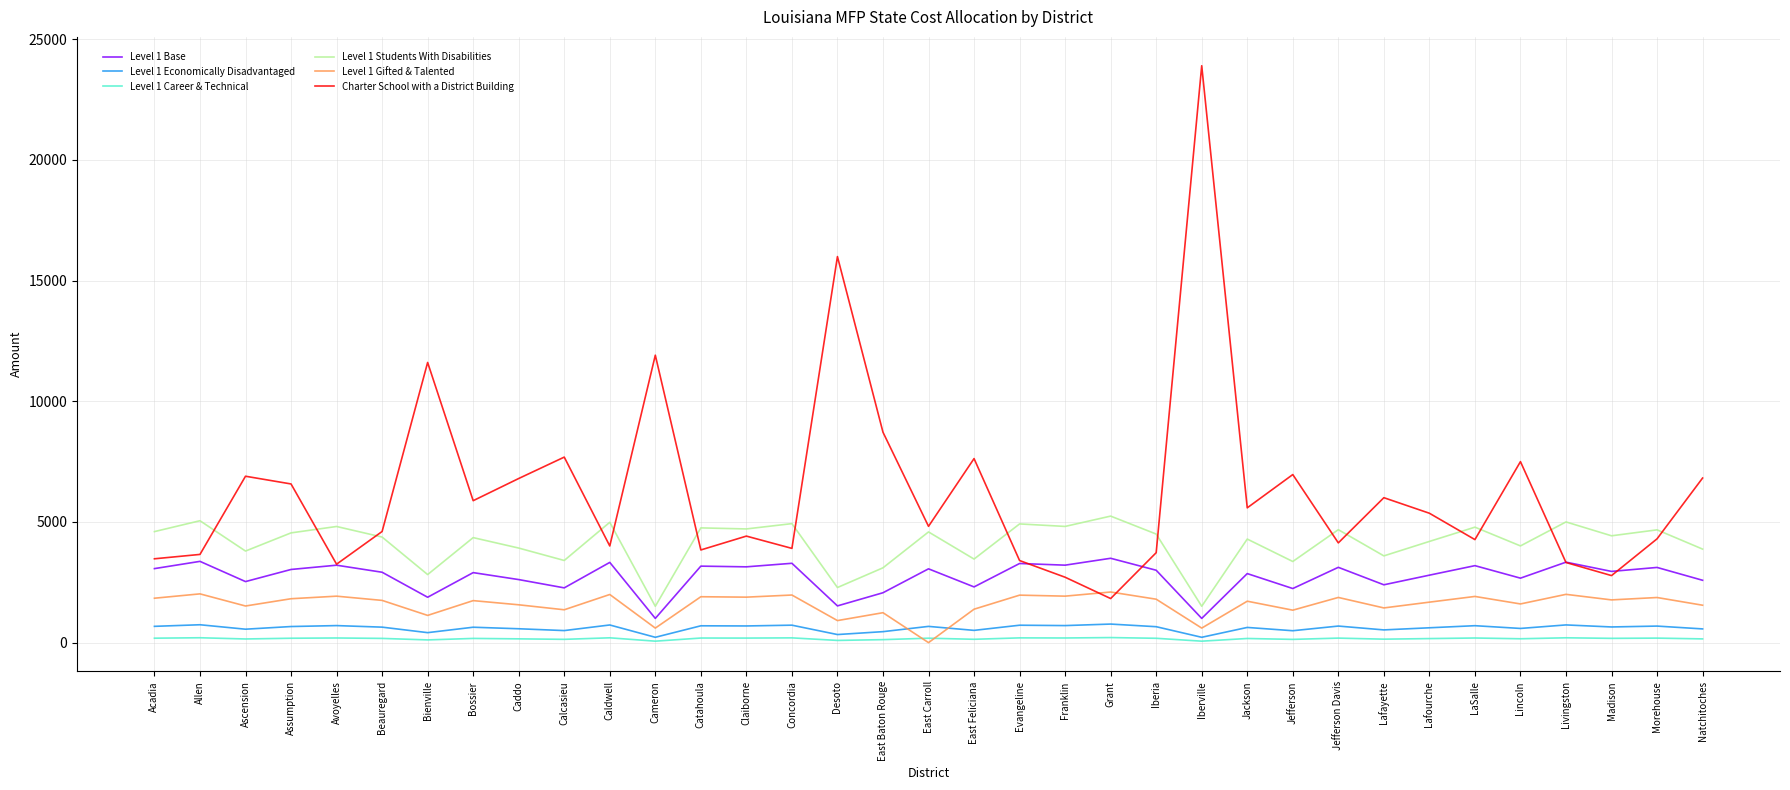

How many values in Level 1 Gifted & Talented are above zero?

34